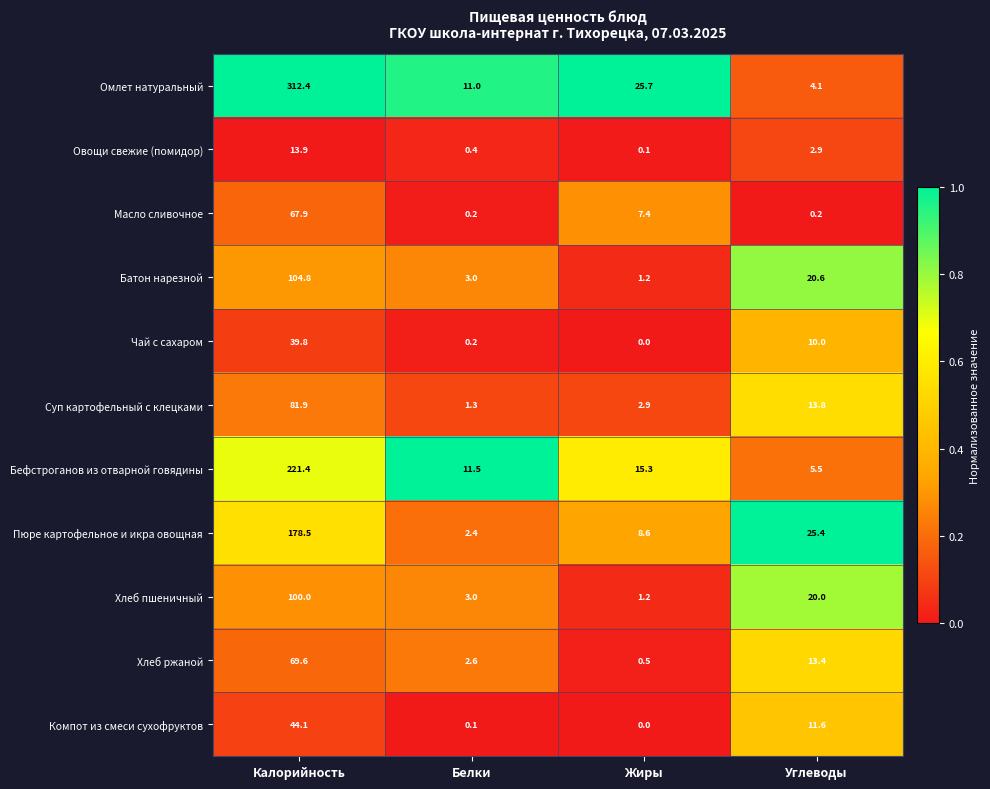

Between Белки and Углеводы, which series saw the biggest shift?

Пюре картофельное и икра овощная